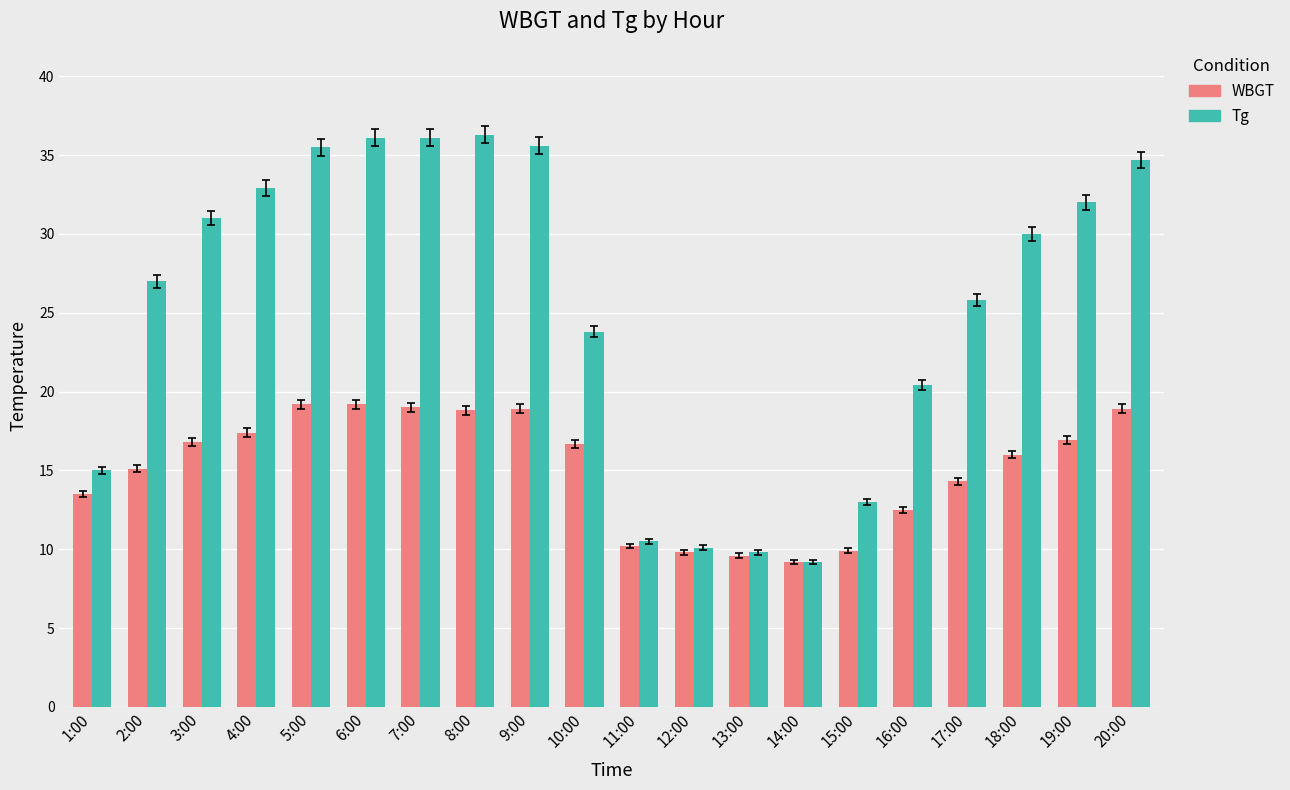

Is the value of WBGT at 16:00 greater than the value of Tg at 5:00?

No